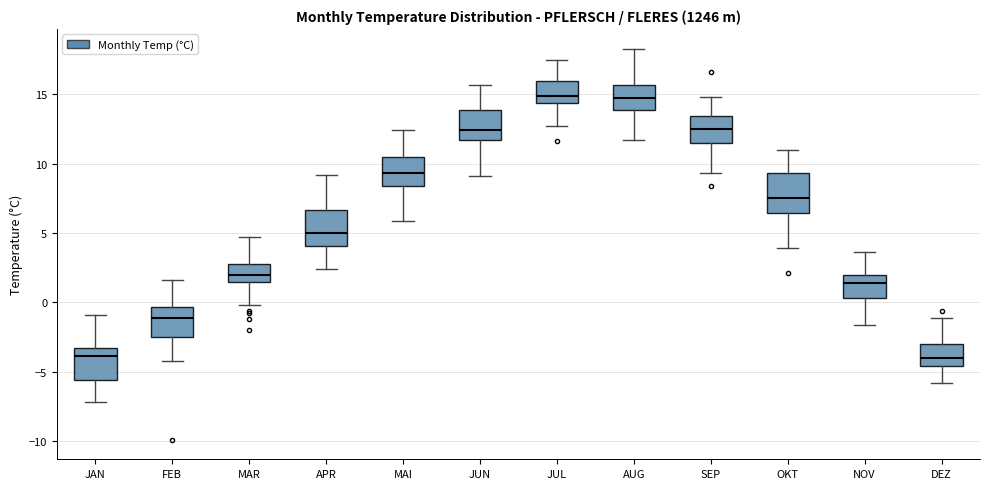

Where does the median line of the box for APR sit on the y-axis? The values are not printed on the chart, so give them approximately, as read against the axis.

5.0